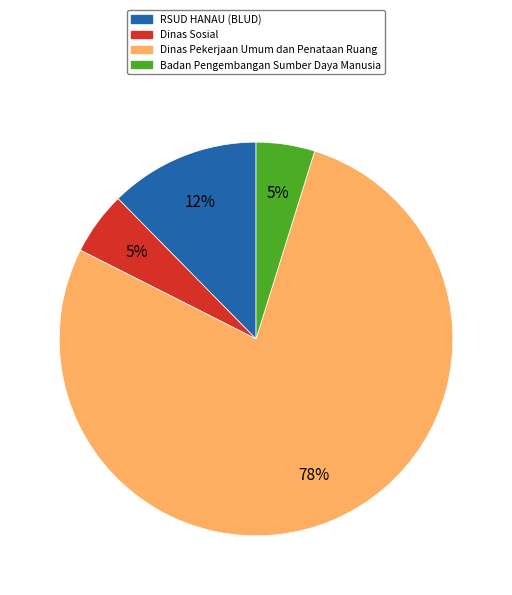

To the nearest percent, what is the difference between the largest and smallest slice percentages?

73%